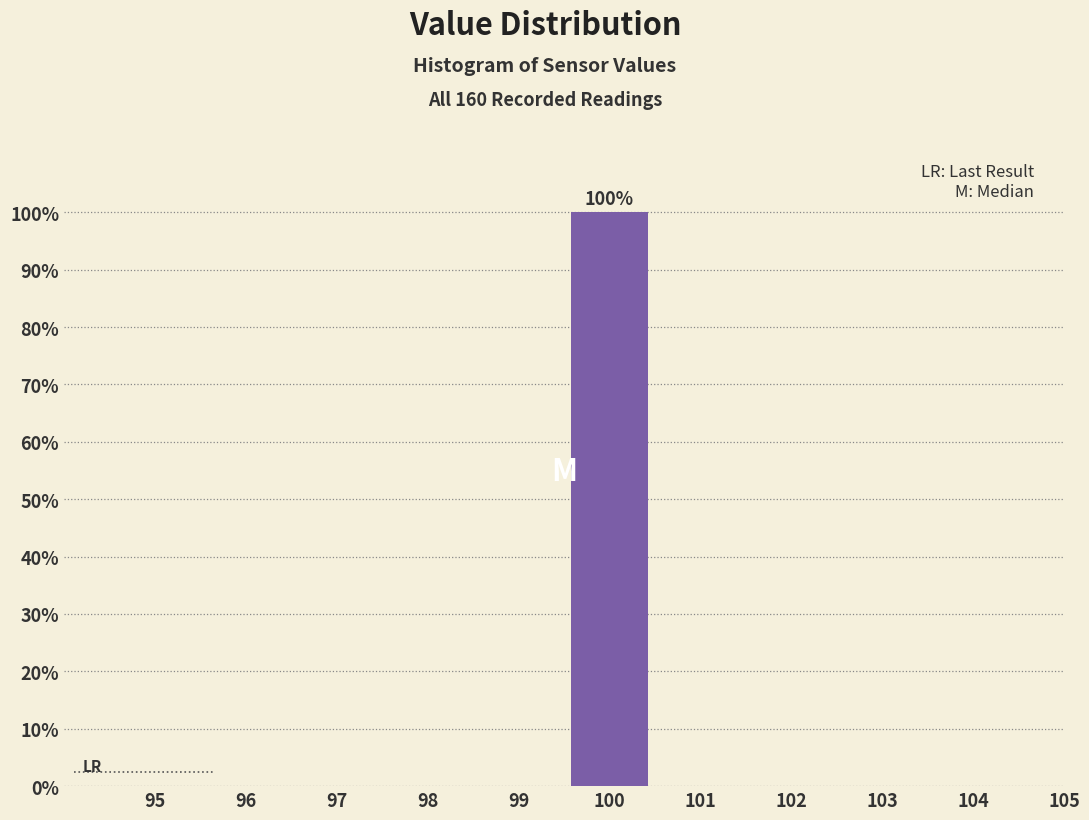

Reading right to left, transcribe all the data shown in this chart.

105=0	104=0	103=0	102=0	101=0	100=100	99=0	98=0	97=0	96=0	95=0